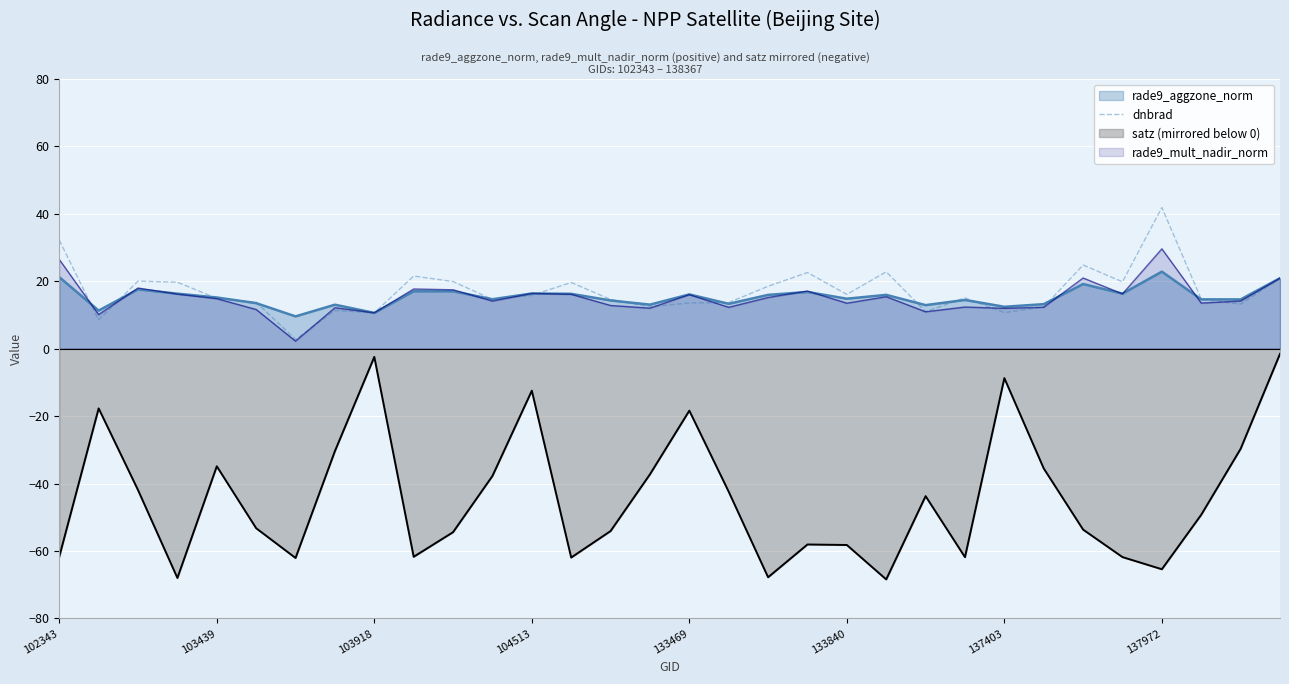

True or false: satz (mirrored below 0) and rade9_aggzone_norm cross at least once.

False